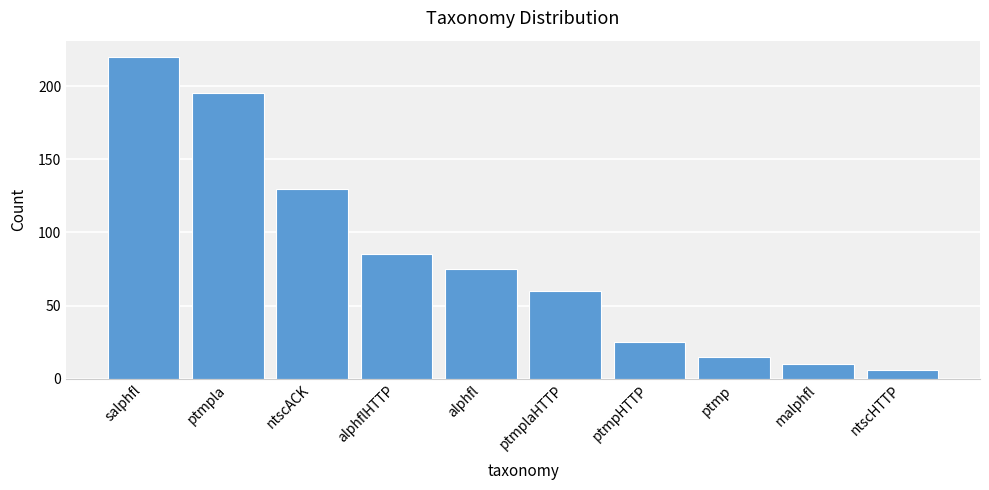

Reading left to right, transcribe all the data shown in this chart.

salphfl=220	ptmpla=195	ntscACK=130	alphflHTTP=85	alphfl=75	ptmplaHTTP=60	ptmpHTTP=25	ptmp=15	malphfl=10	ntscHTTP=6